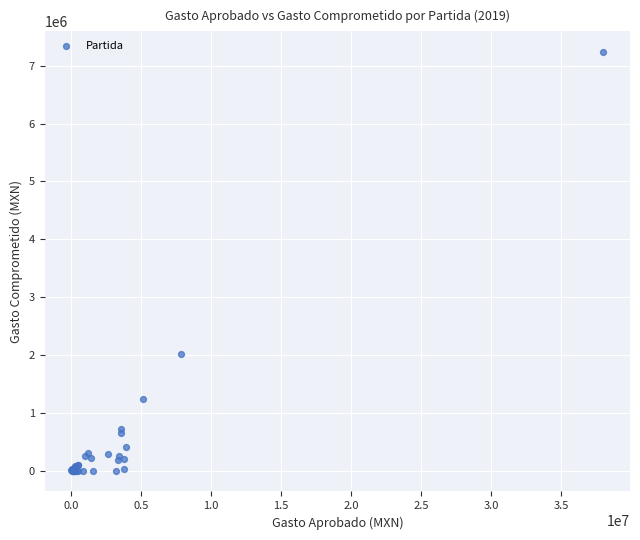

What Y value in the scatter plot is closest to 3616421?

2022186